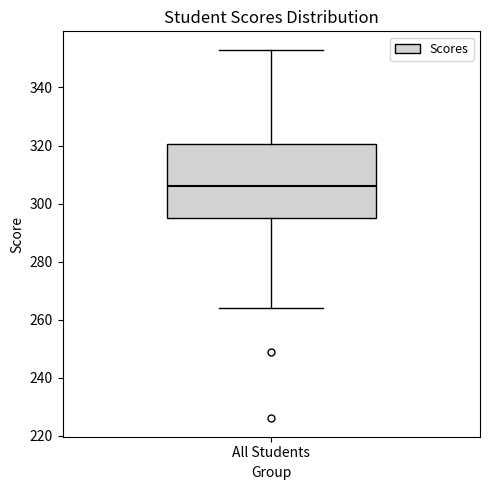

Where does the upper whisker of the box for All Students end on the y-axis? The values are not printed on the chart, so give them approximately, as read against the axis.

354